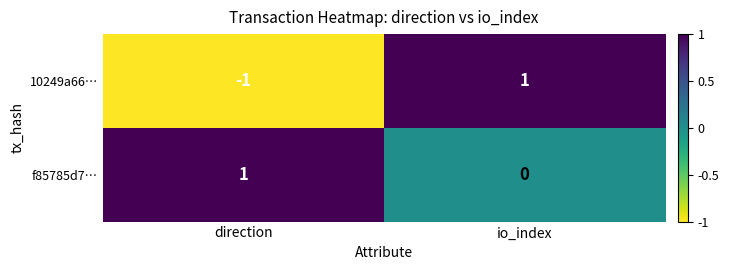

Which label corresponds to the smallest value in the chart?

direction